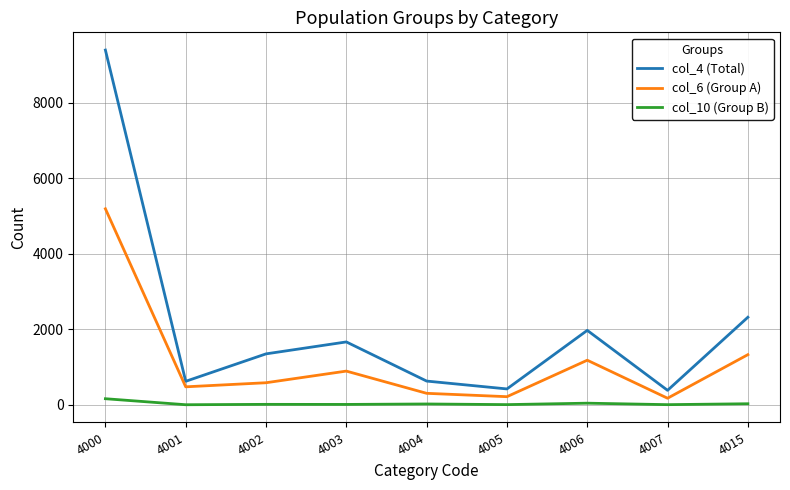

True or false: col_10 (Group B) and col_4 (Total) cross at least once.

False